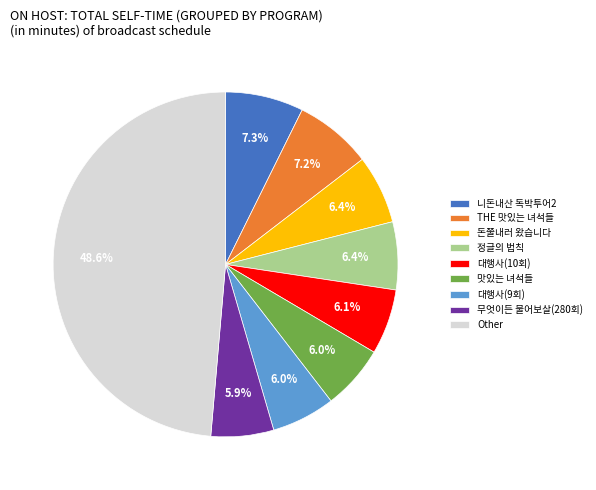

What percentage is NOT represented by 니돈내산 독박투어2?

92.7%